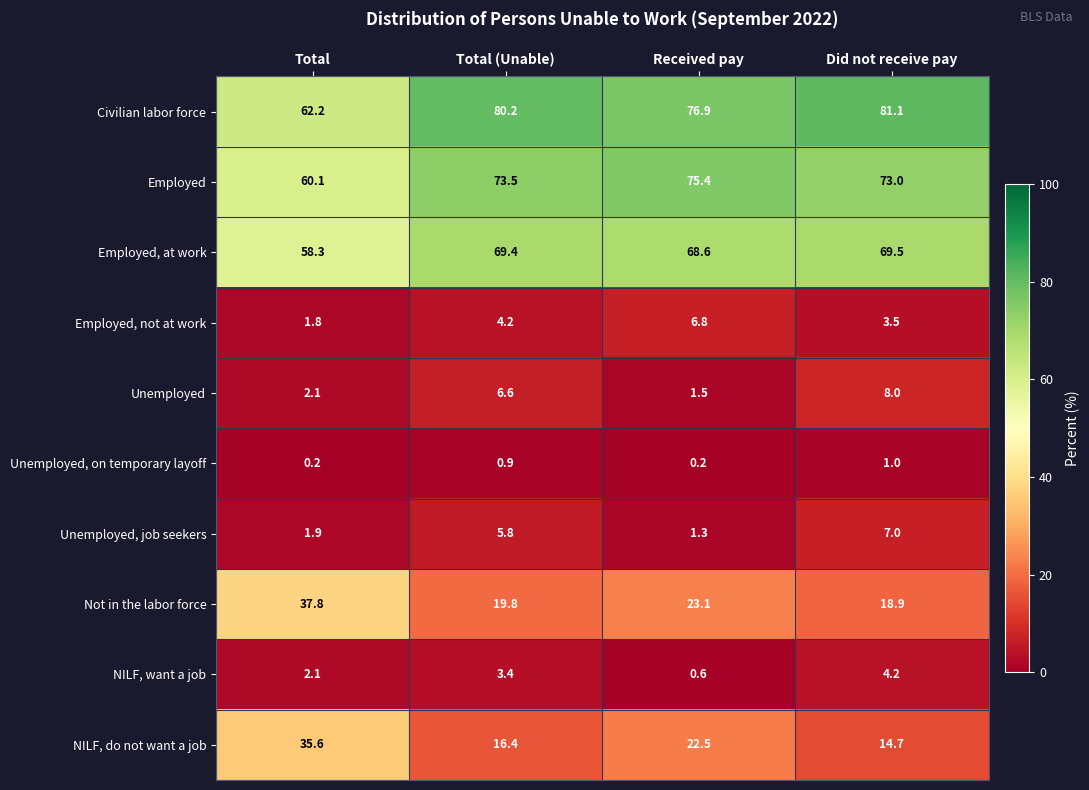

The value of NILF, do not want a job at Total (Unable) is 9.4. True or false?

False